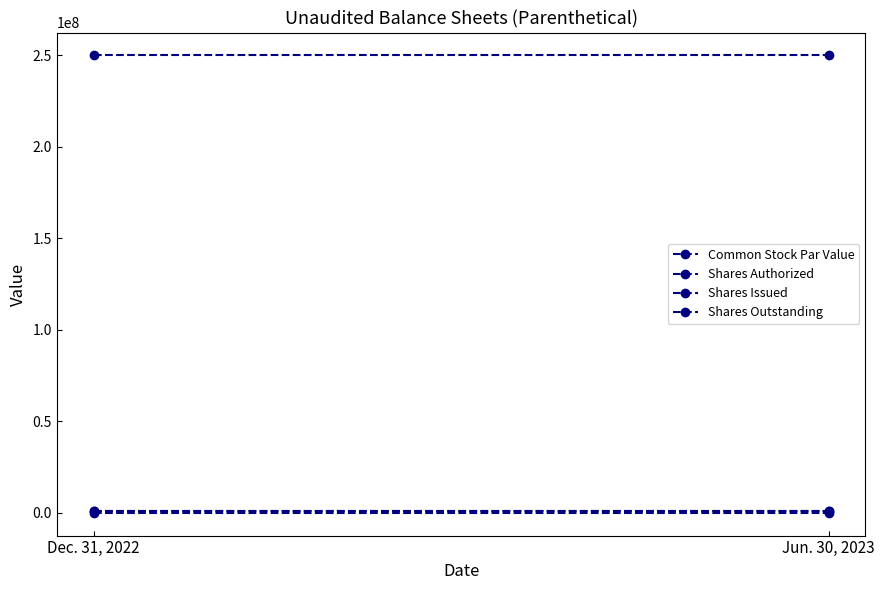

What is the approximate value of Shares Issued at Dec. 31, 2022?

888579